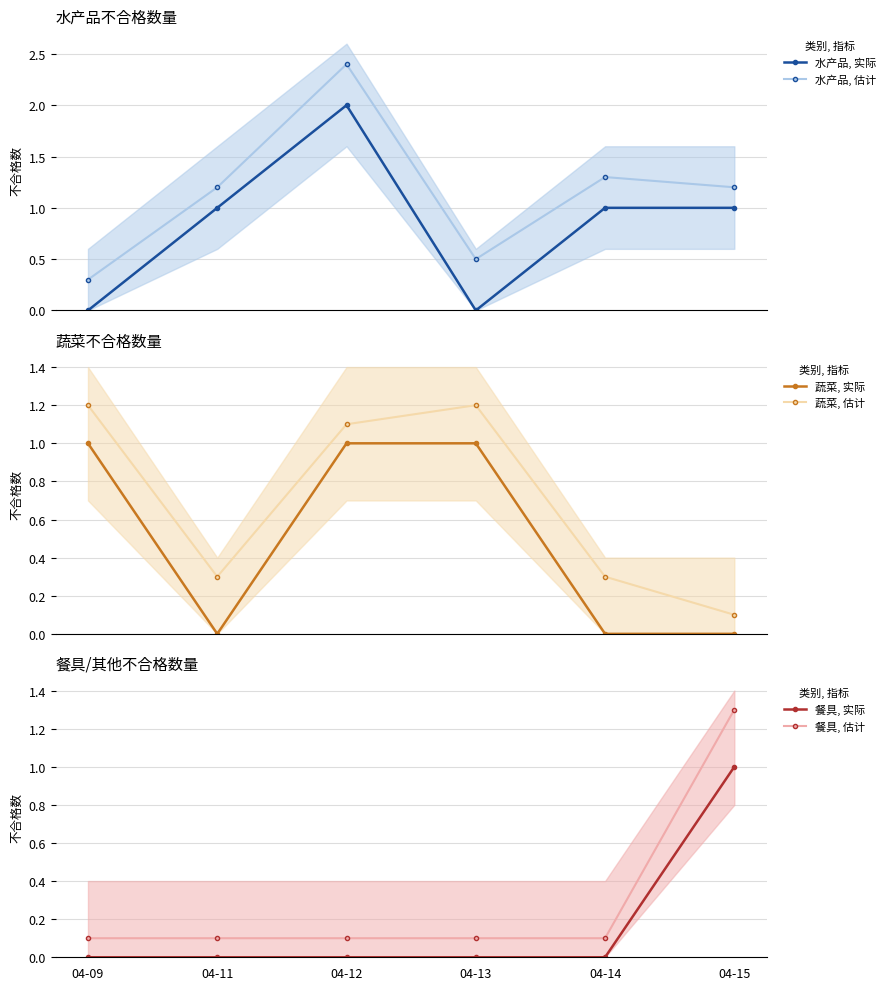

Does the chart have visible grid lines?

Yes